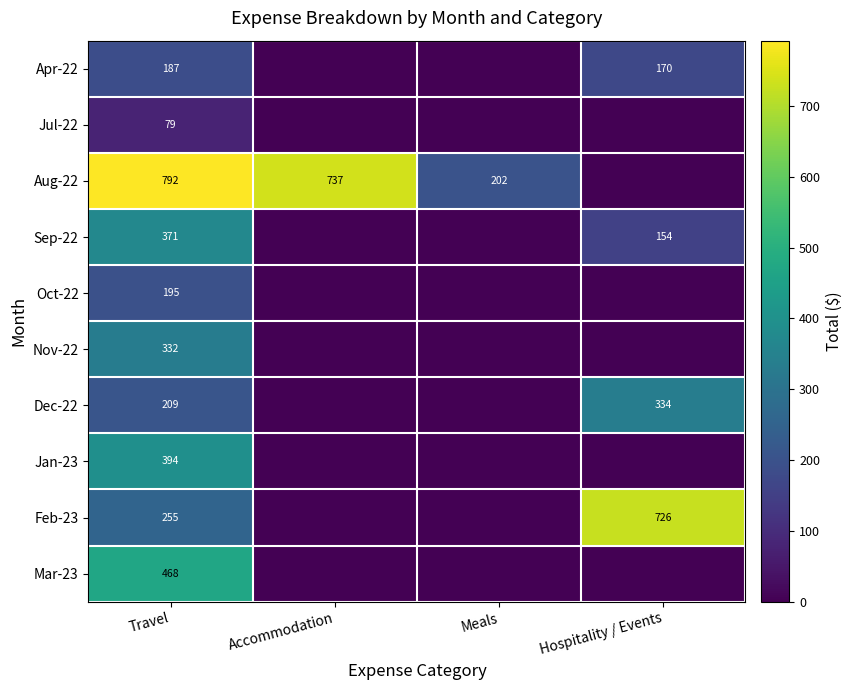

Rank the series at Travel from highest to lowest value.

Aug-22, Mar-23, Jan-23, Sep-22, Nov-22, Feb-23, Dec-22, Oct-22, Apr-22, Jul-22